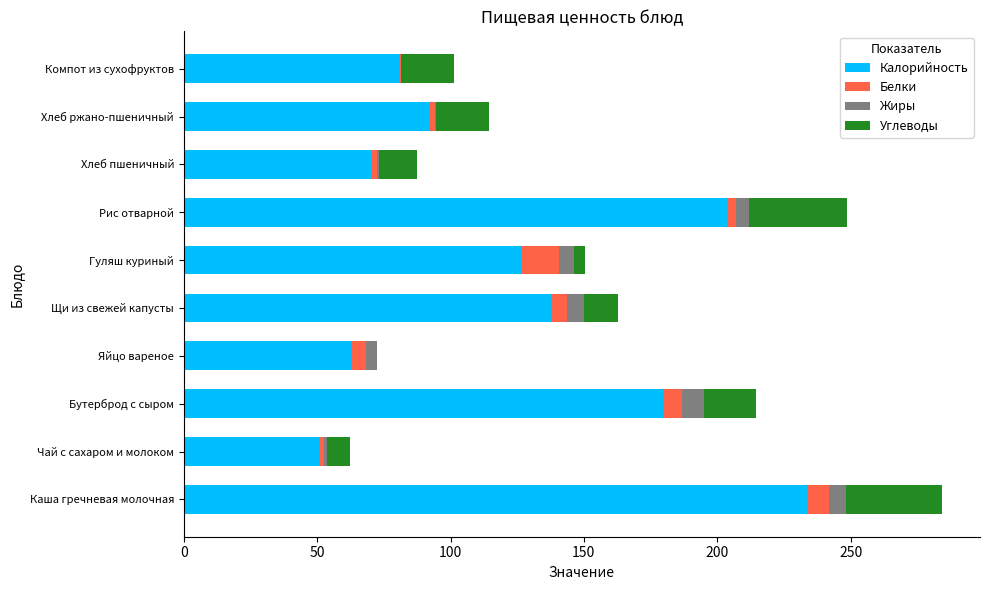

At which category is the sum across all series the highest?

Каша гречневая молочная